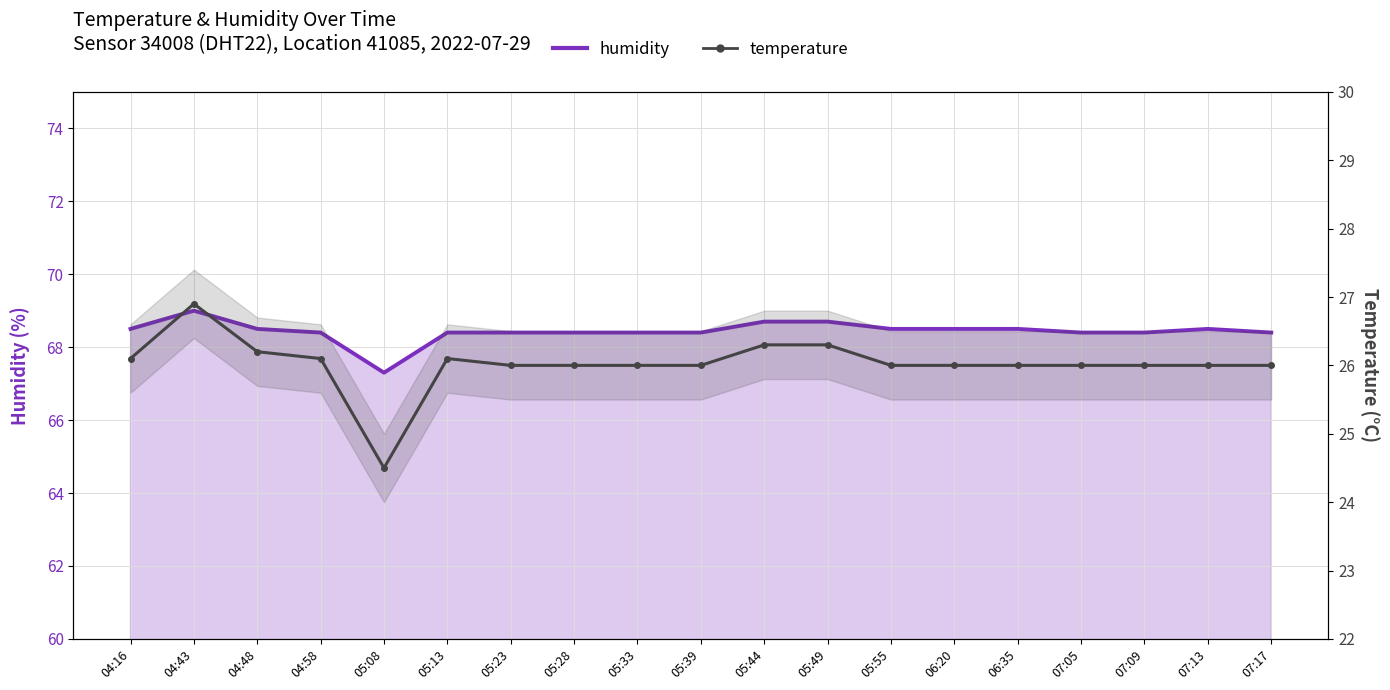

True or false: temperature has a value of 41.2 at 05:08.

False